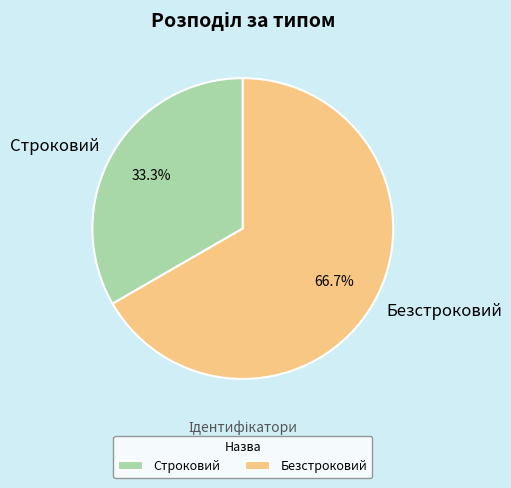

To the nearest percent, what is the average slice percentage?

50%